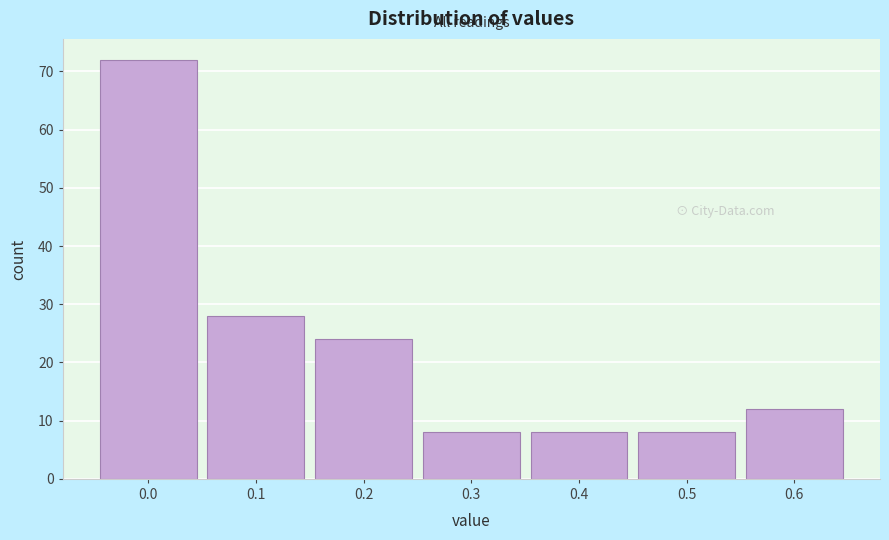

Reading right to left, what are all the values shown in this chart?

0.6=12	0.5=8	0.4=8	0.3=8	0.2=24	0.1=28	0.0=72